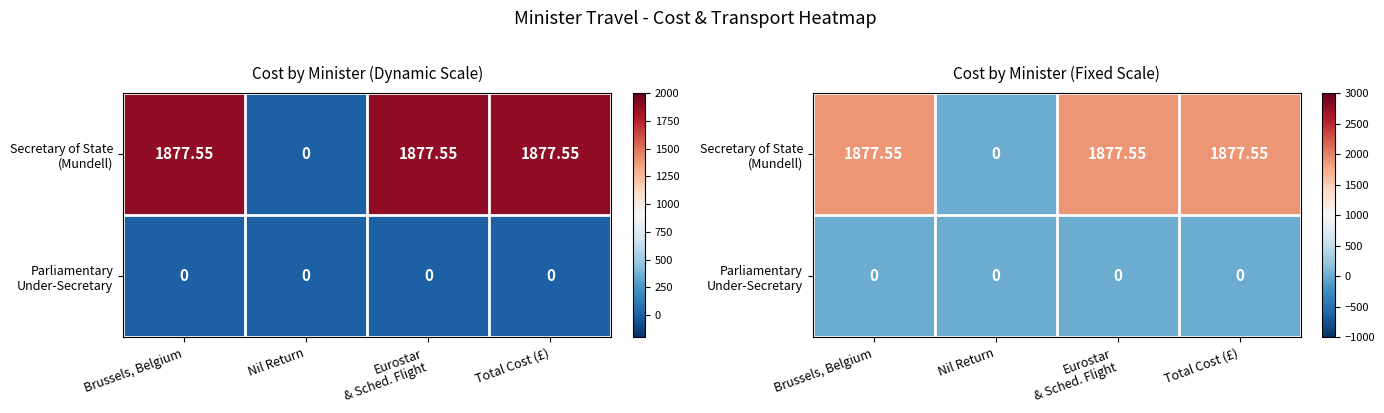

True or false: Secretary of State (Mundell) has a value of 1877.5 at Brussels, Belgium.

True